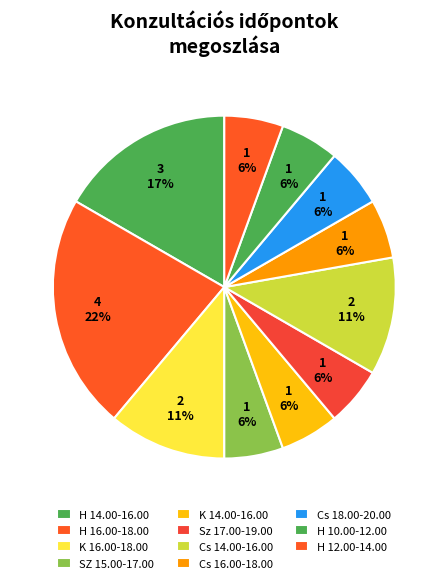

Is it true that H 14.00-16.00 is 1% of the pie?

False